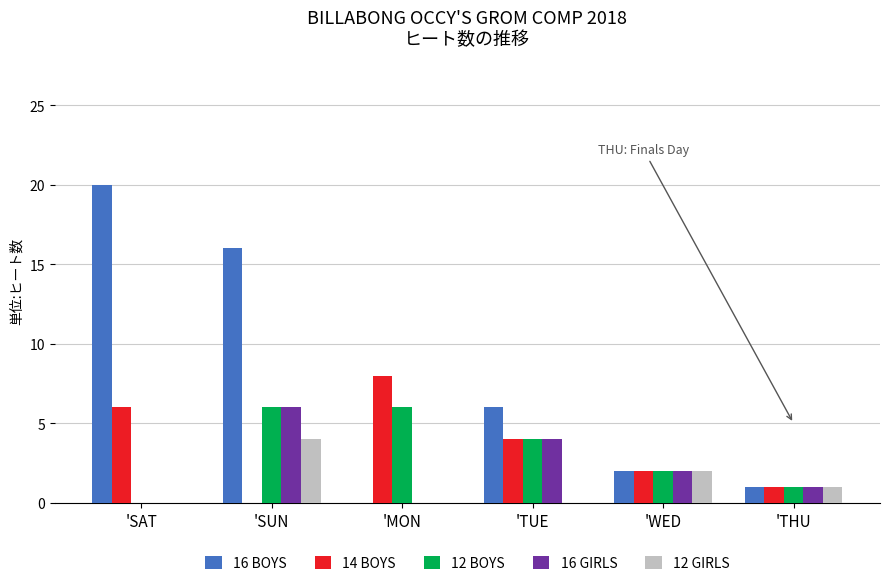

What is the sum of all 12 BOYS values?

19